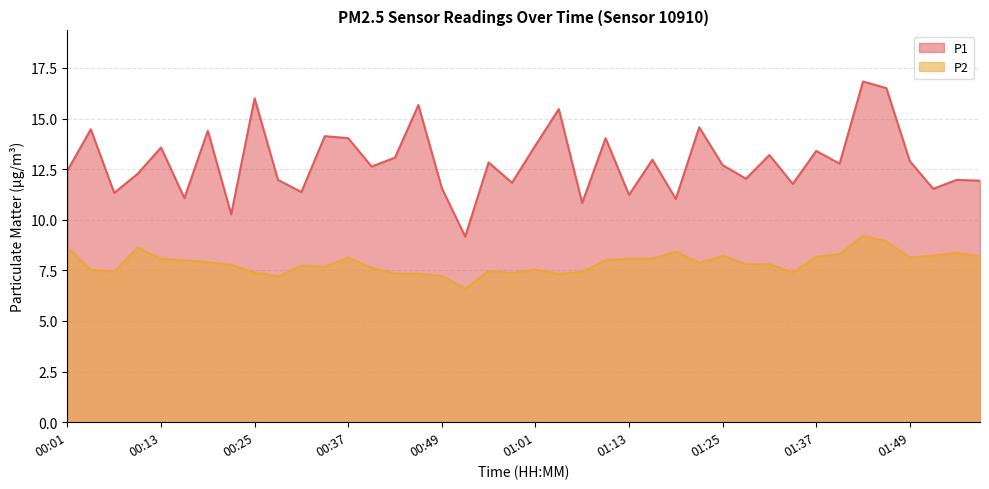

True or false: P2 and P1 cross at least once.

False